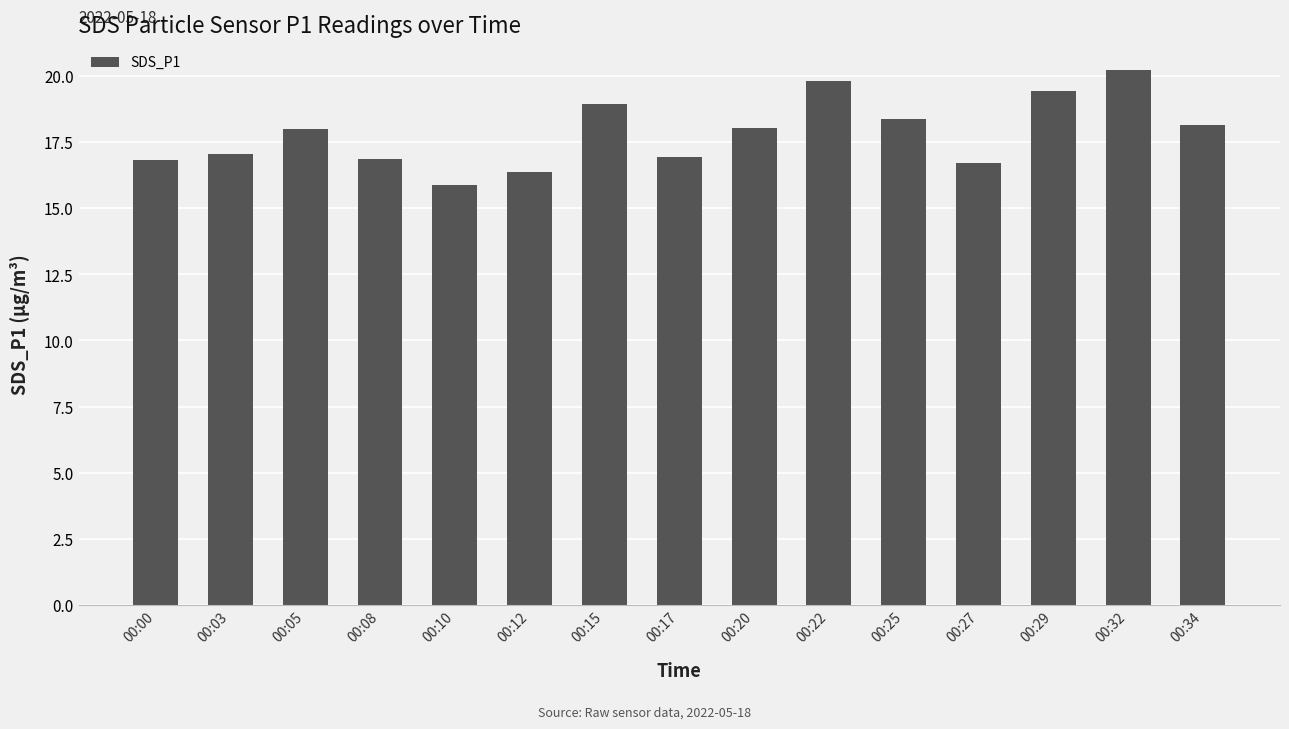

What is the average value?

17.8